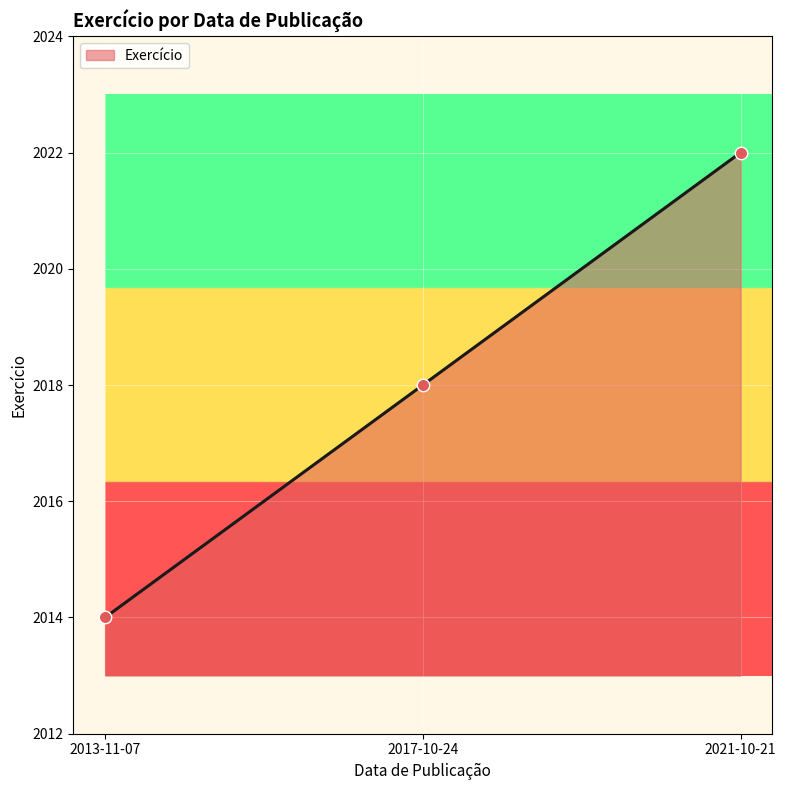

Which has a higher value, 2021-10-21 or 2013-11-07?

2021-10-21